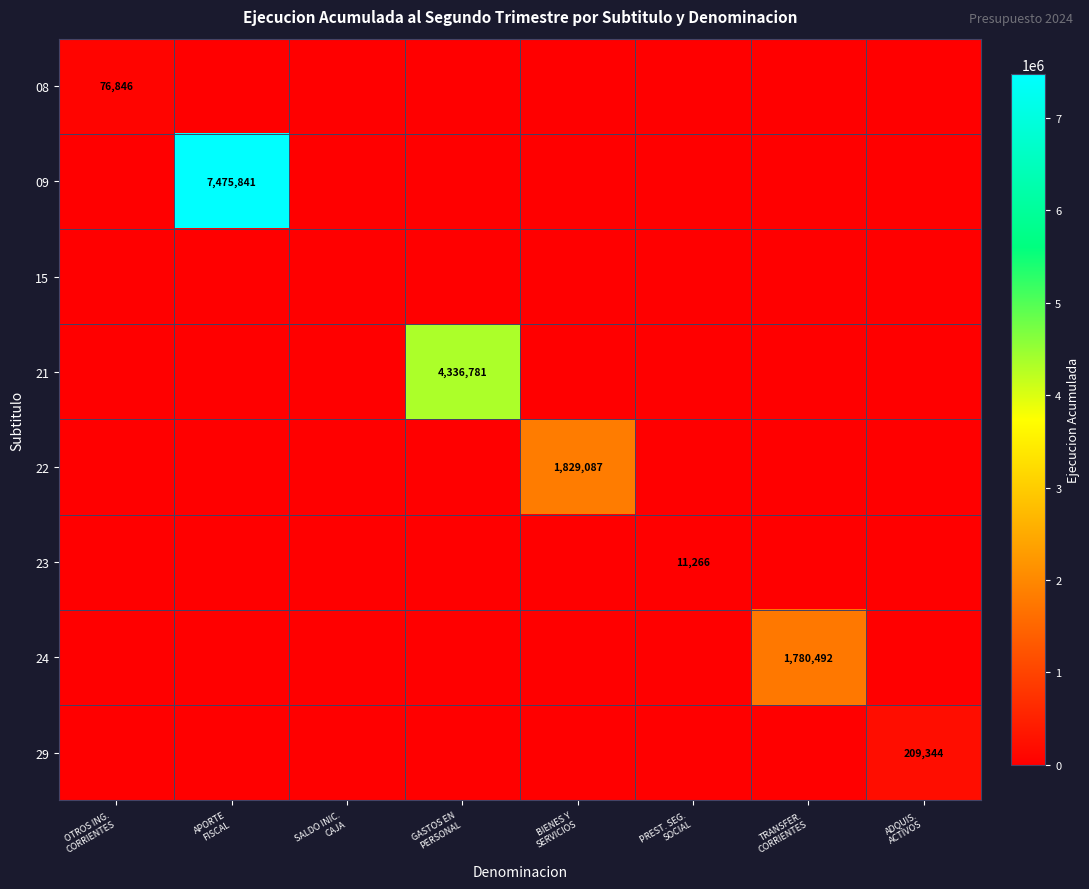

At which label is 08 closest to 38423?

OTROS ING. CORRIENTES